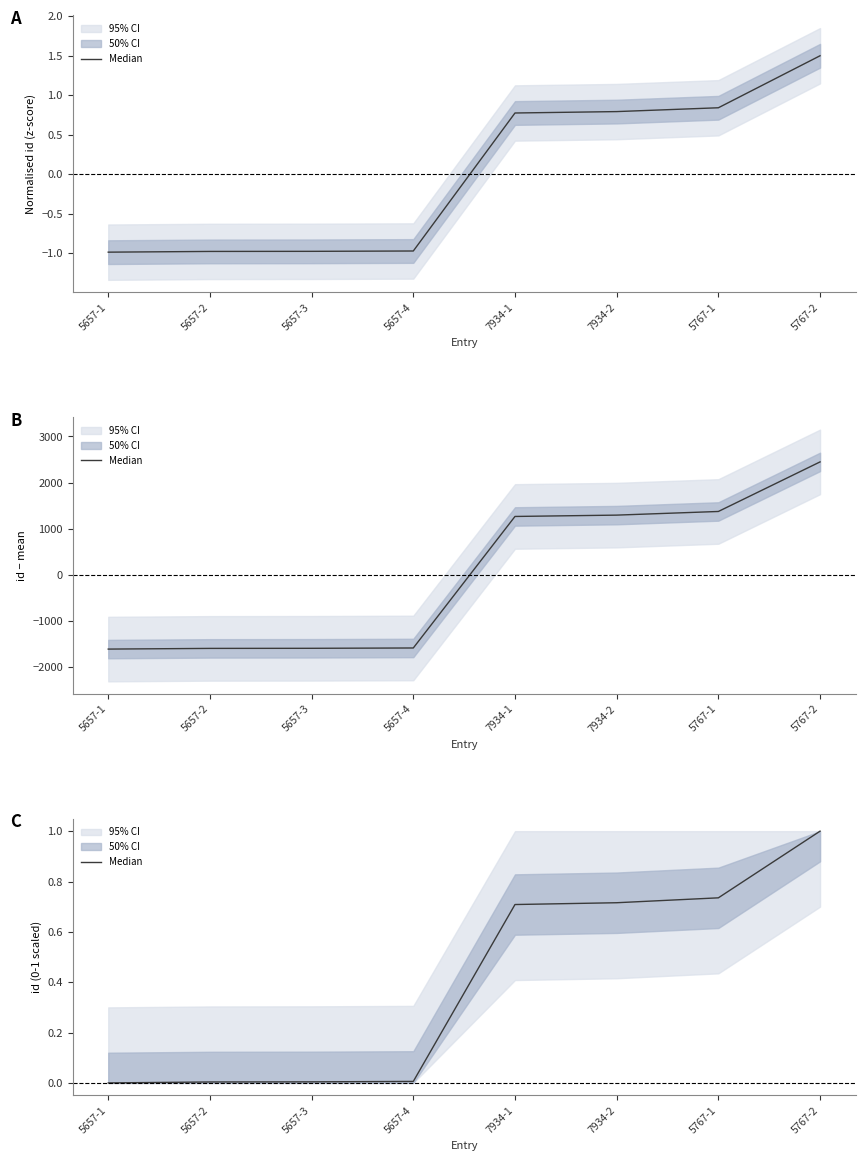

Does the chart display data point markers on the line(s)?

No